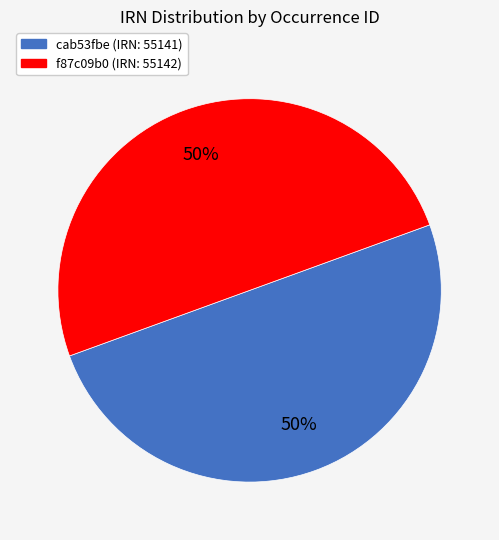

To the nearest percent, what is the average slice percentage?

50%